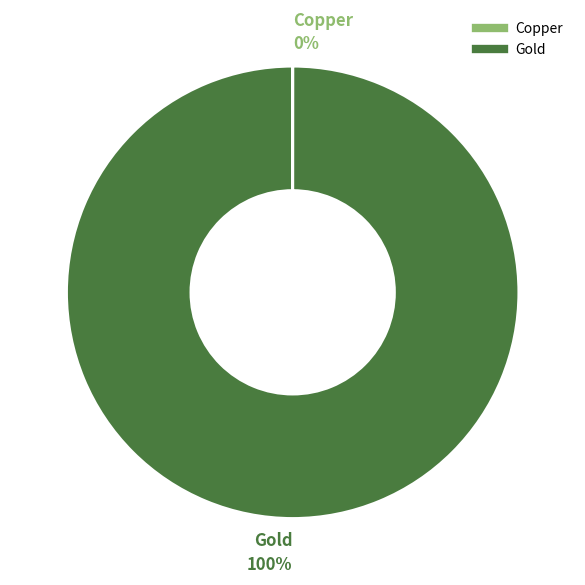

Which slice is the largest?

Gold